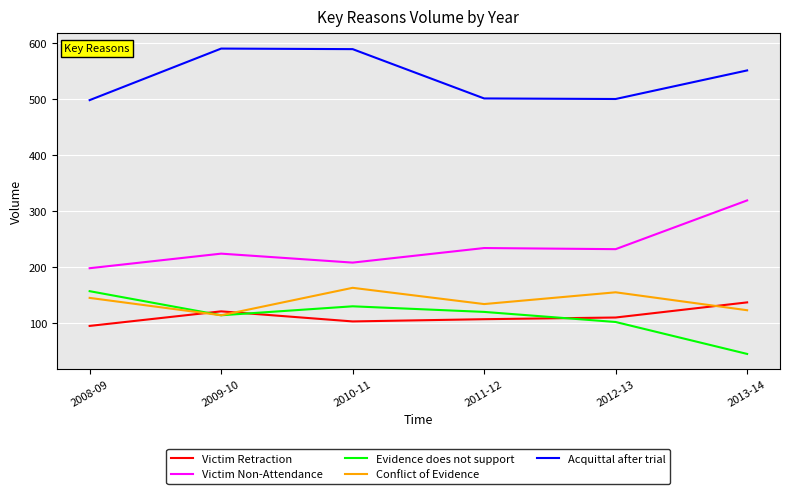

What is the total value across all series at 2013-14?

1175